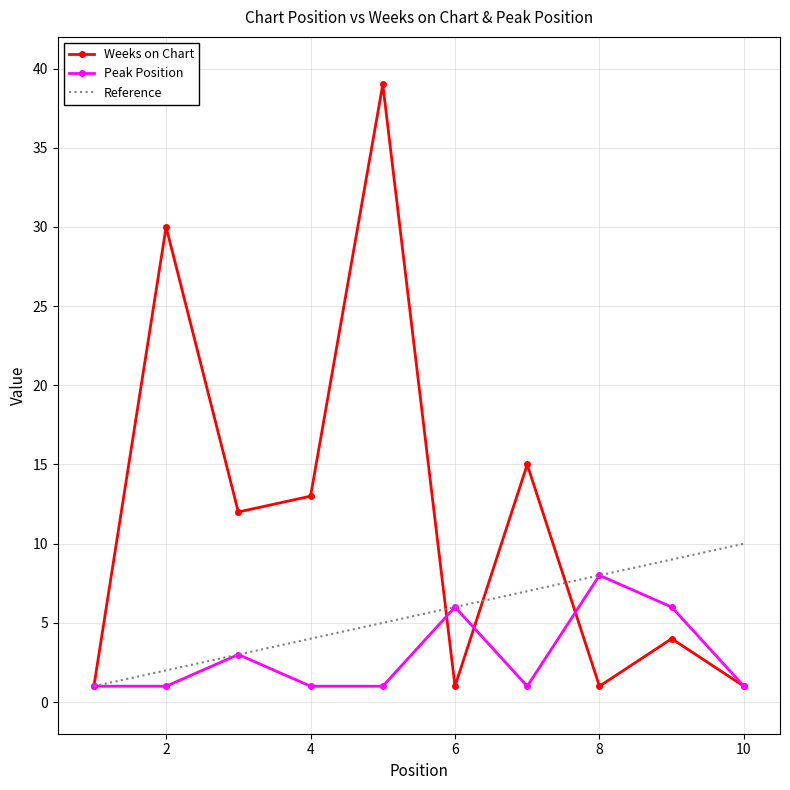

Where is the first local minimum for Peak Position?

7